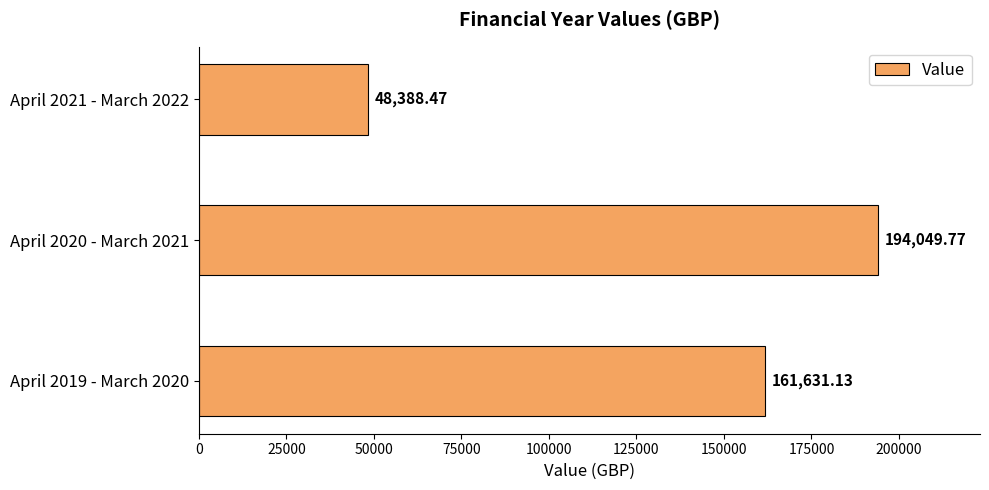

List the labels in order of value, smallest first.

April 2021 - March 2022, April 2019 - March 2020, April 2020 - March 2021